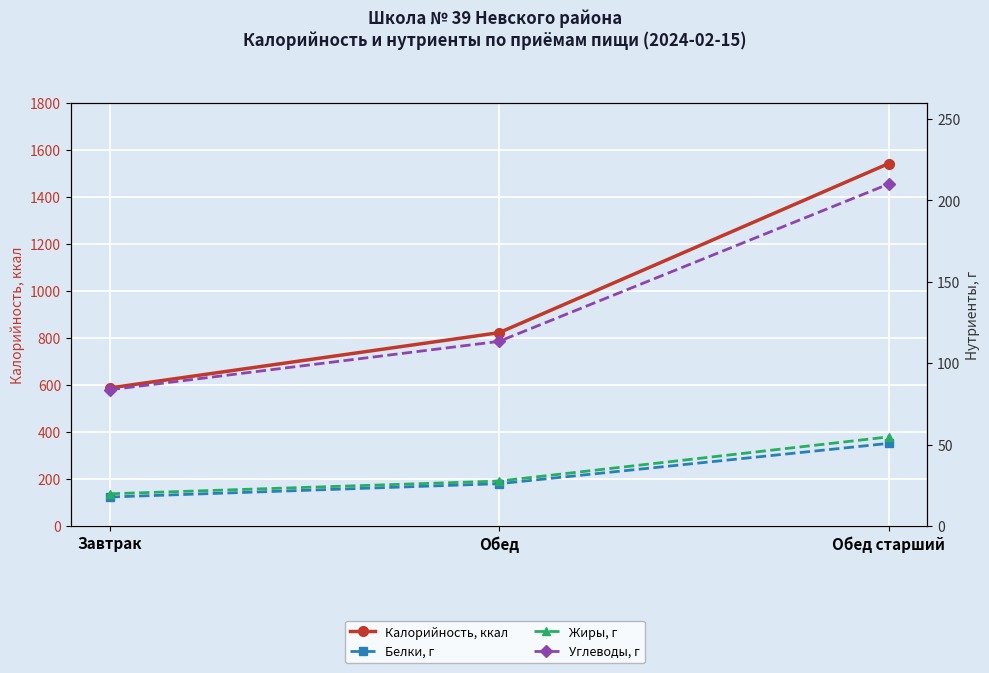

What are all the series names shown in the legend?

Калорийность, ккал, Белки, г, Жиры, г, Углеводы, г